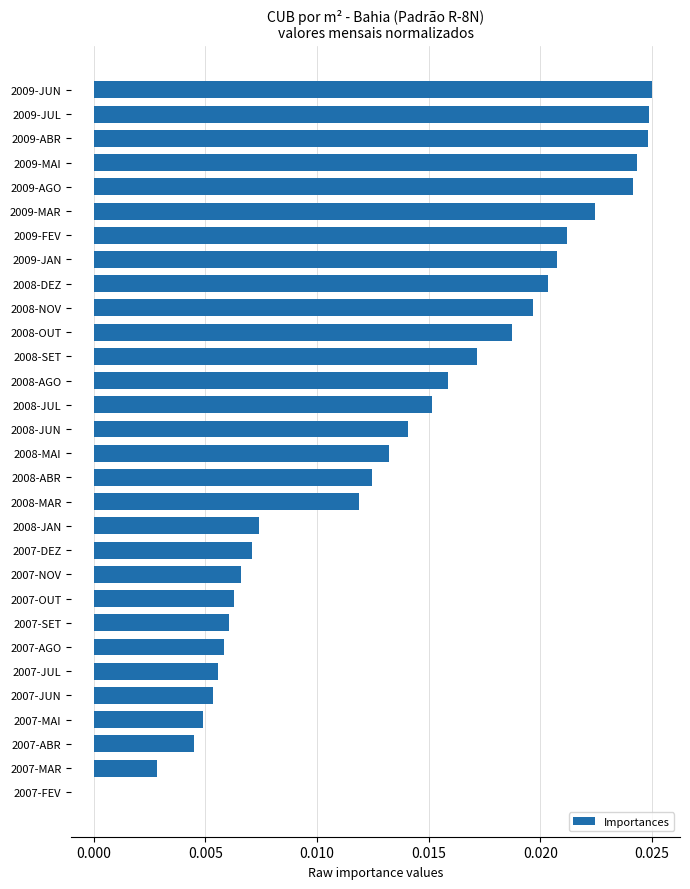

How many categories are shown in the chart?

30